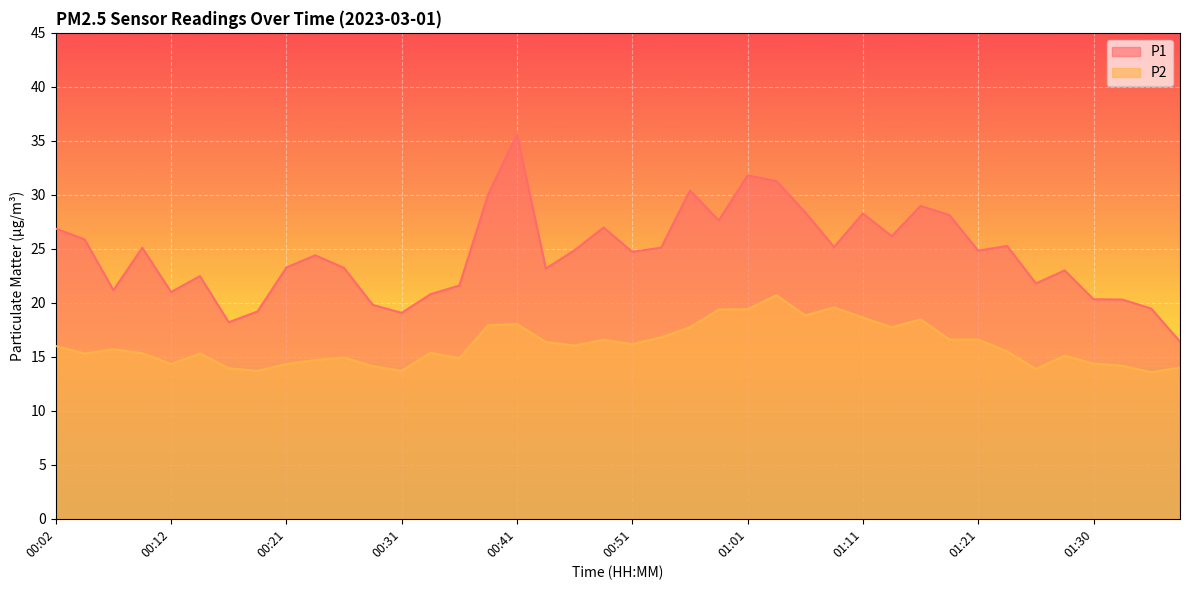

At how many categories does at least one series exceed 28?

9